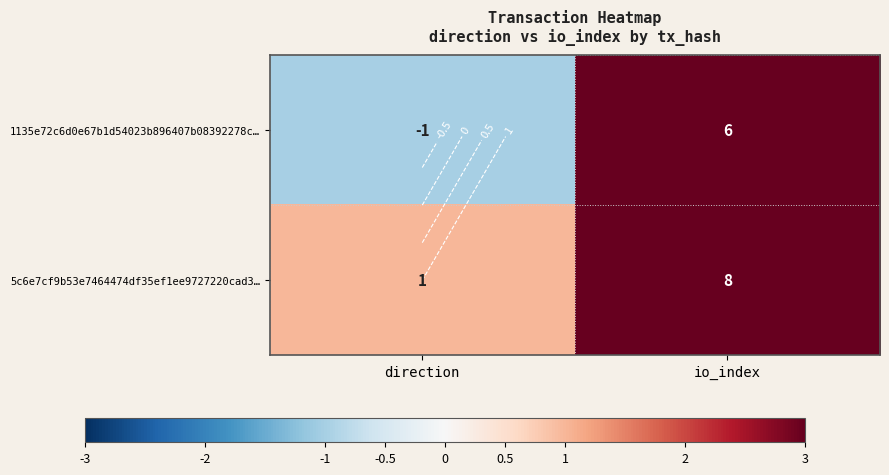

True or false: 1135e72c6d0e67b1d54023b896407b08392278c… has a value of -1 at direction.

False